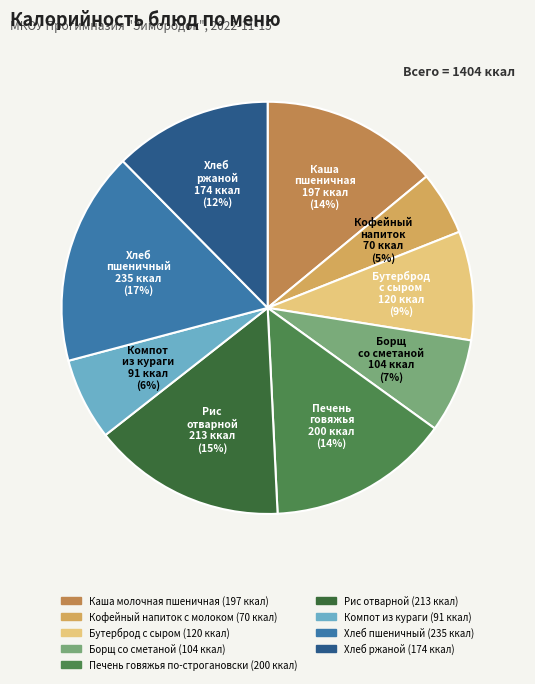

Count the number of slices in the pie.

9